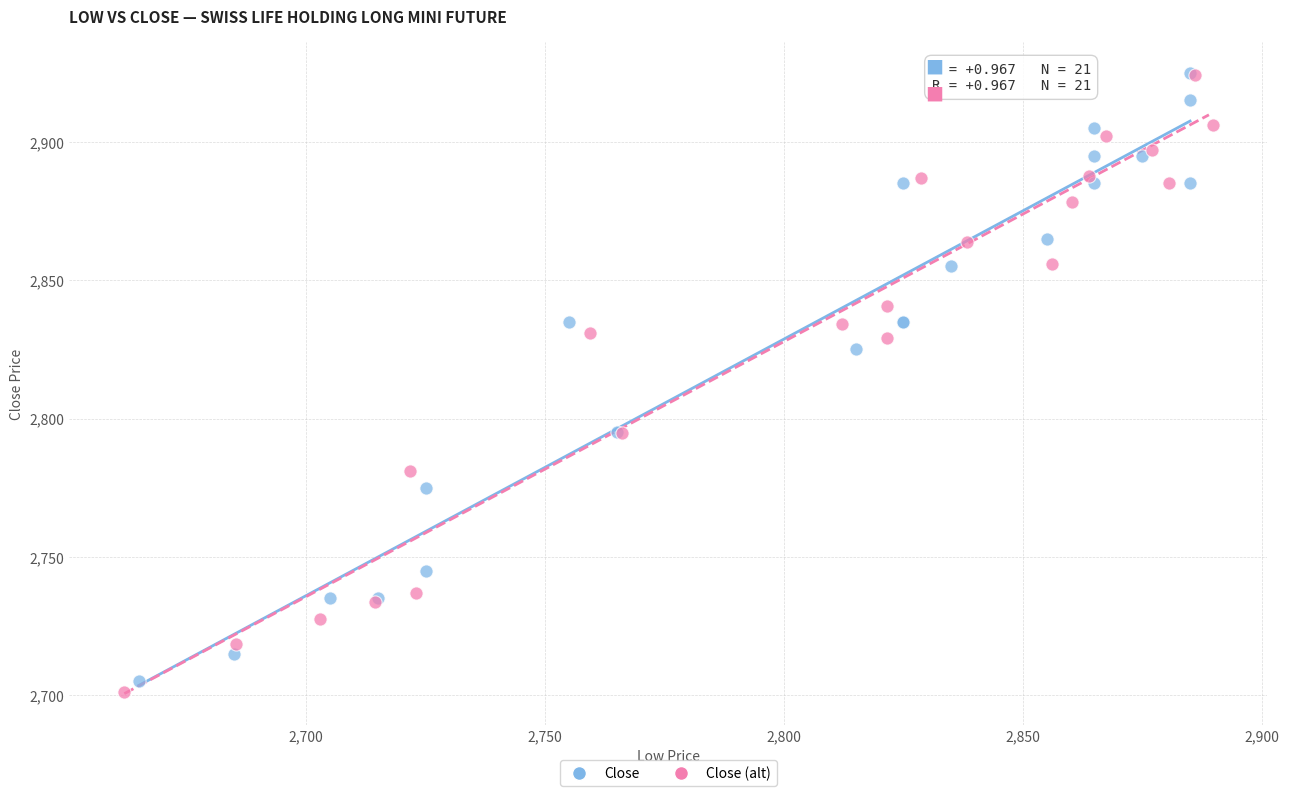

Which series has the largest Y range (max minus min)?

Close (alt)